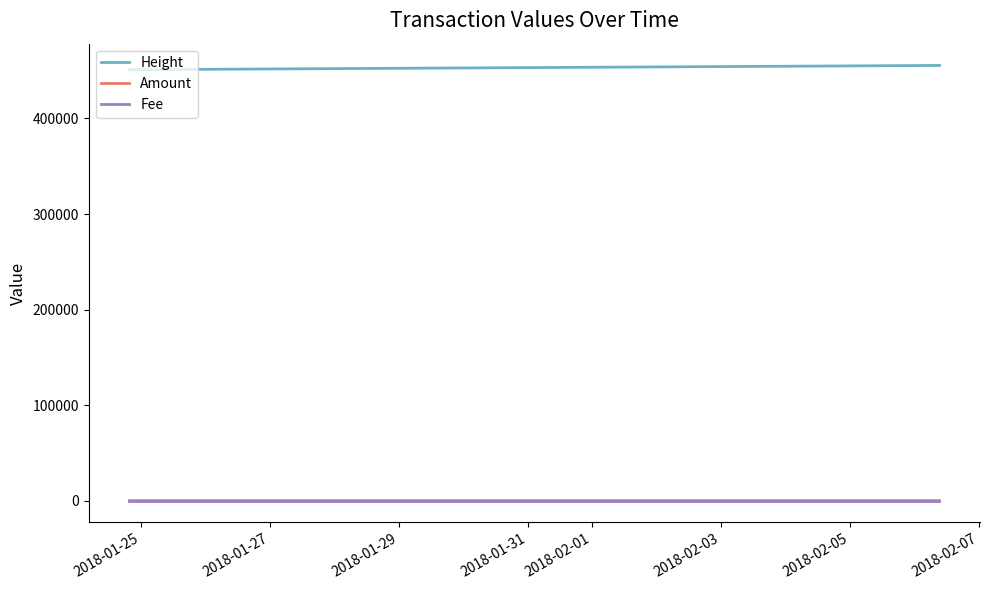

Which series has the largest total across all categories?

Height